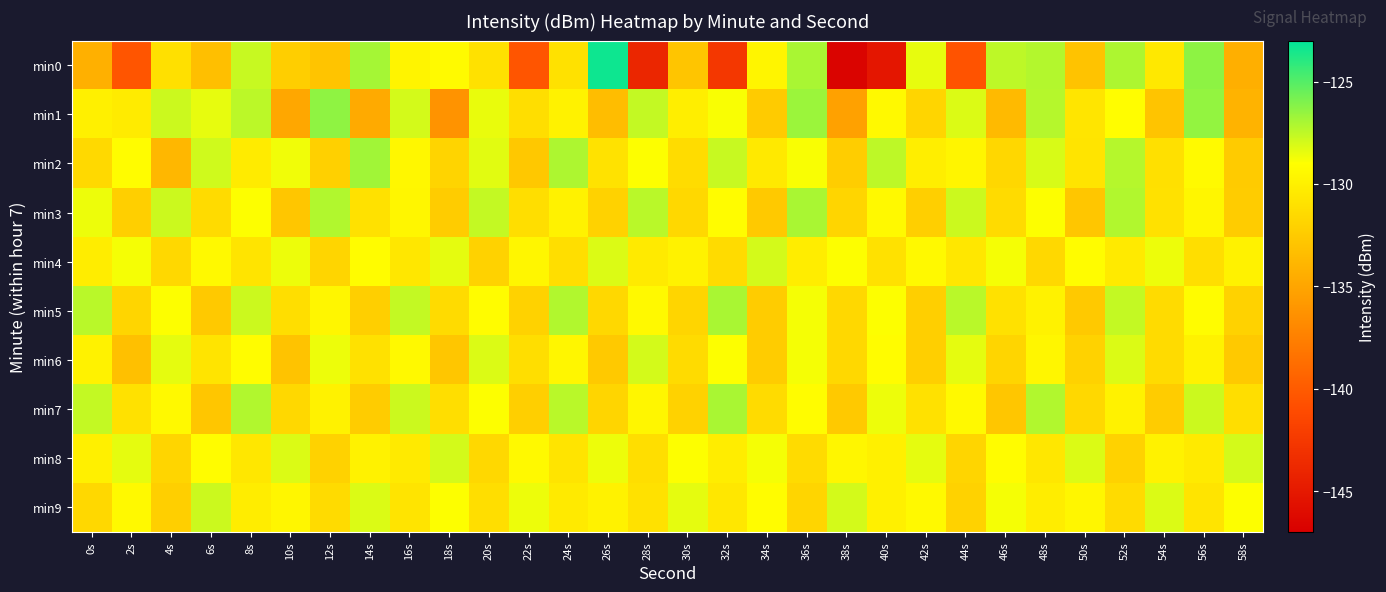

Which has a higher value, 10s or 16s?

16s